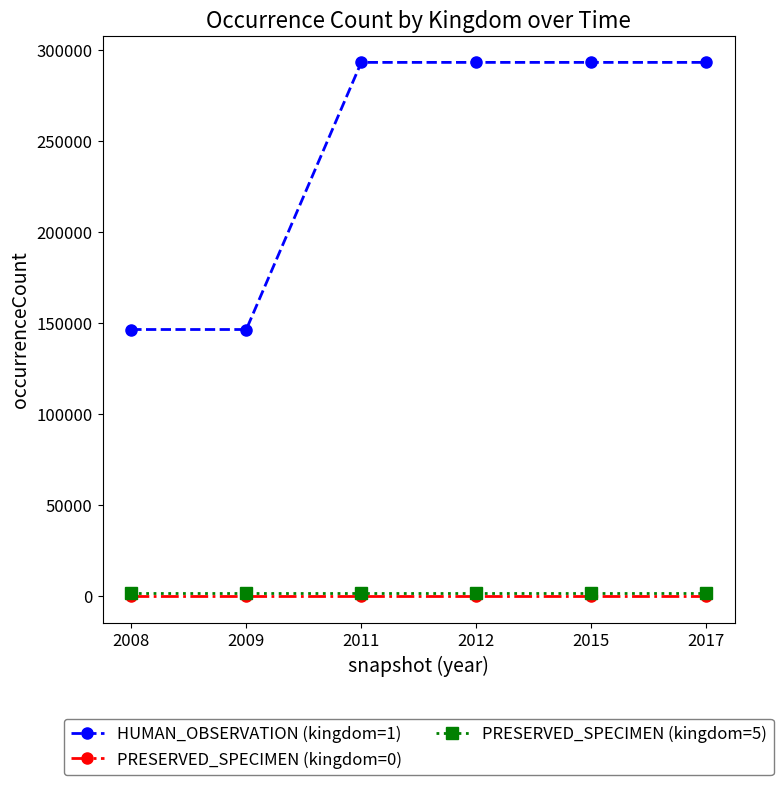

What is the greatest value displayed?

293234